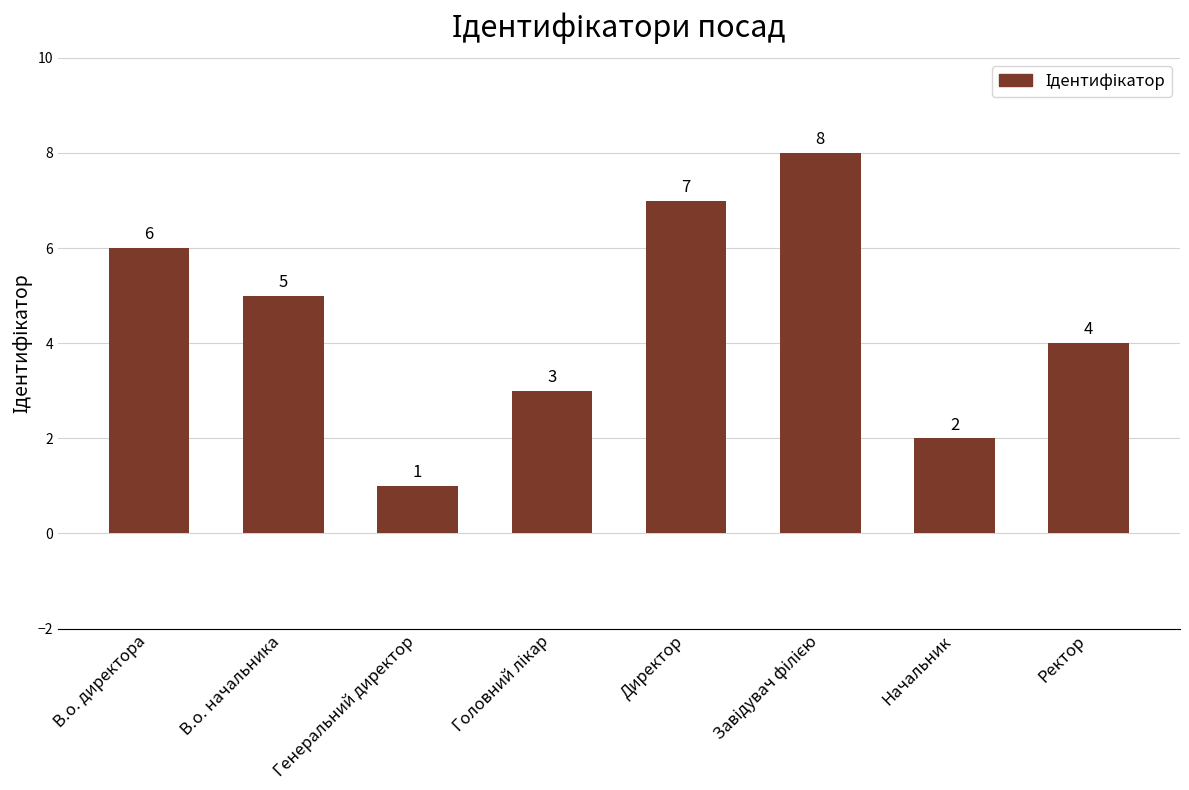

The chart shows a value of 4 at Ректор. True or false?

True